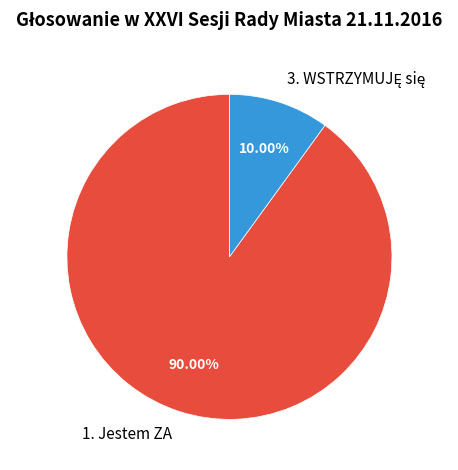

Which slice represents more than half of the pie?

1. Jestem ZA